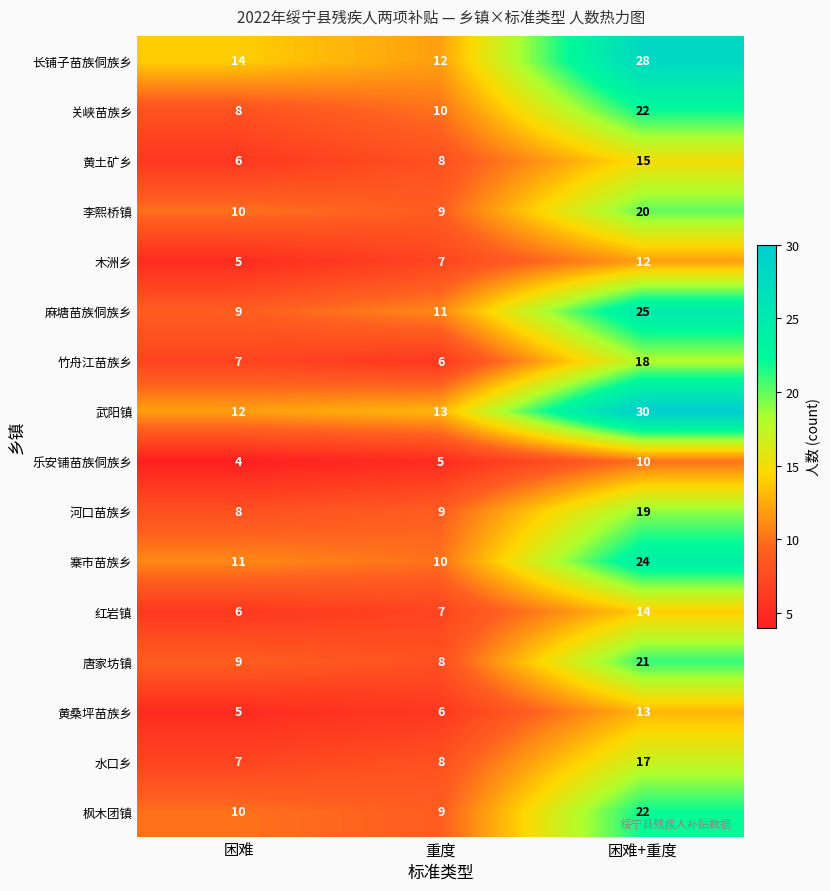

The value of 黄土矿乡 at 困难 is 9. True or false?

False